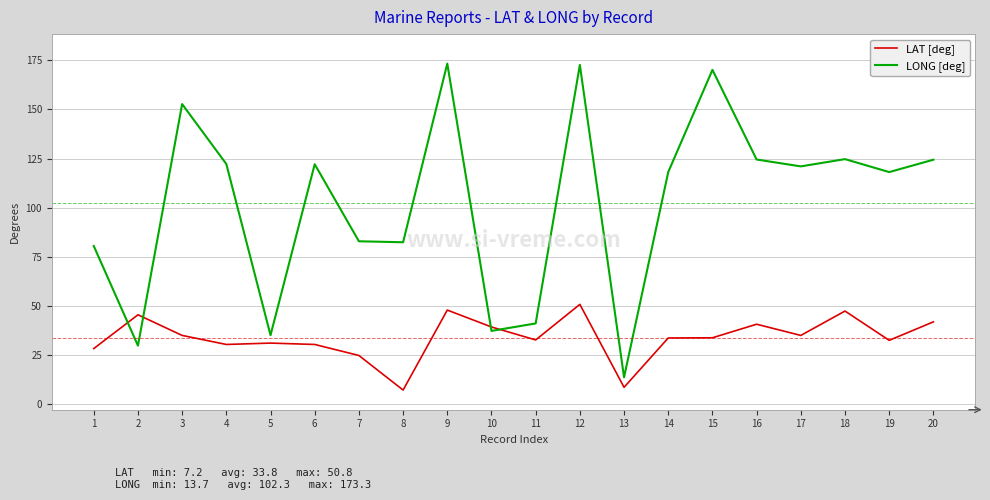

Which series ends up on top after the final intersection of LAT [deg] and LONG [deg]?

LONG [deg]